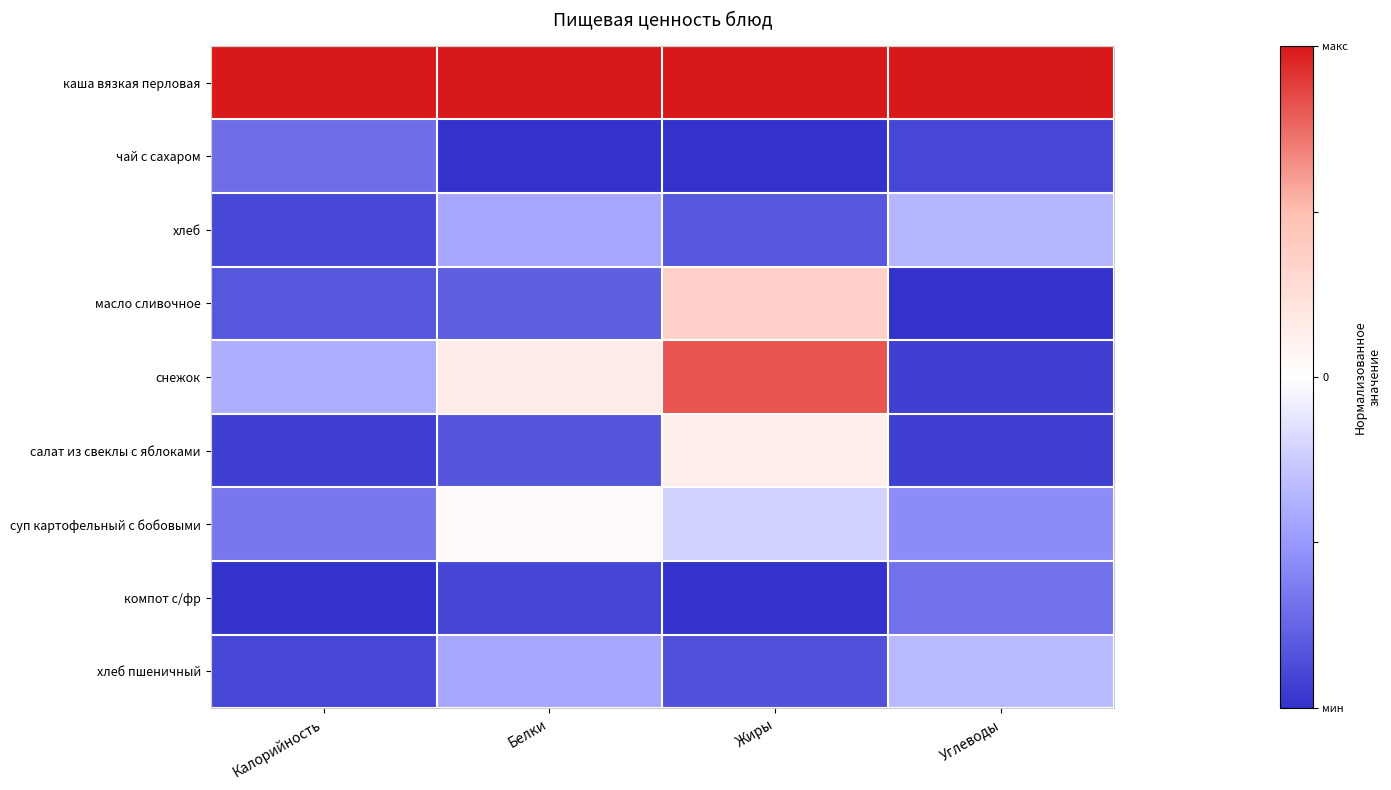

Which series has the largest range (max minus min)?

снежок